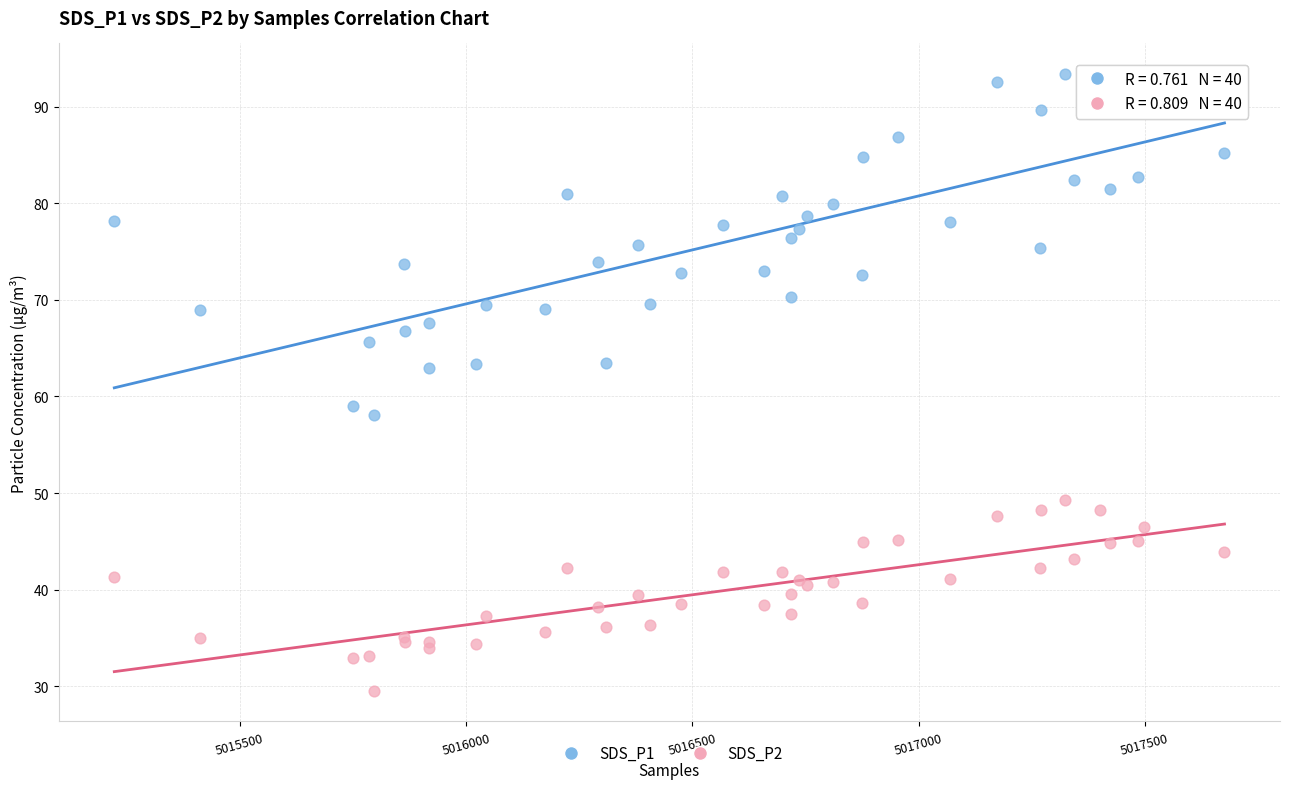

What are all the series names shown in the legend?

SDS_P1, SDS_P2